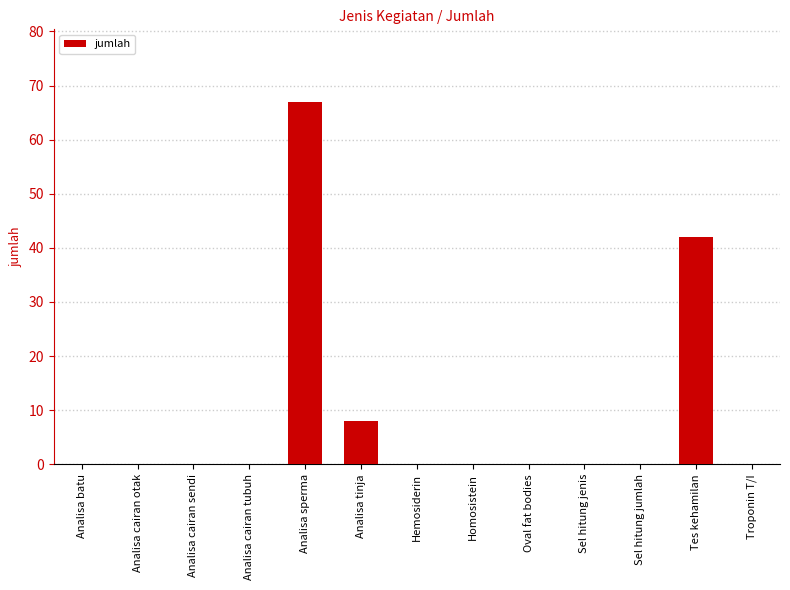

The chart shows a value of 42 at Sel hitung jenis. True or false?

False